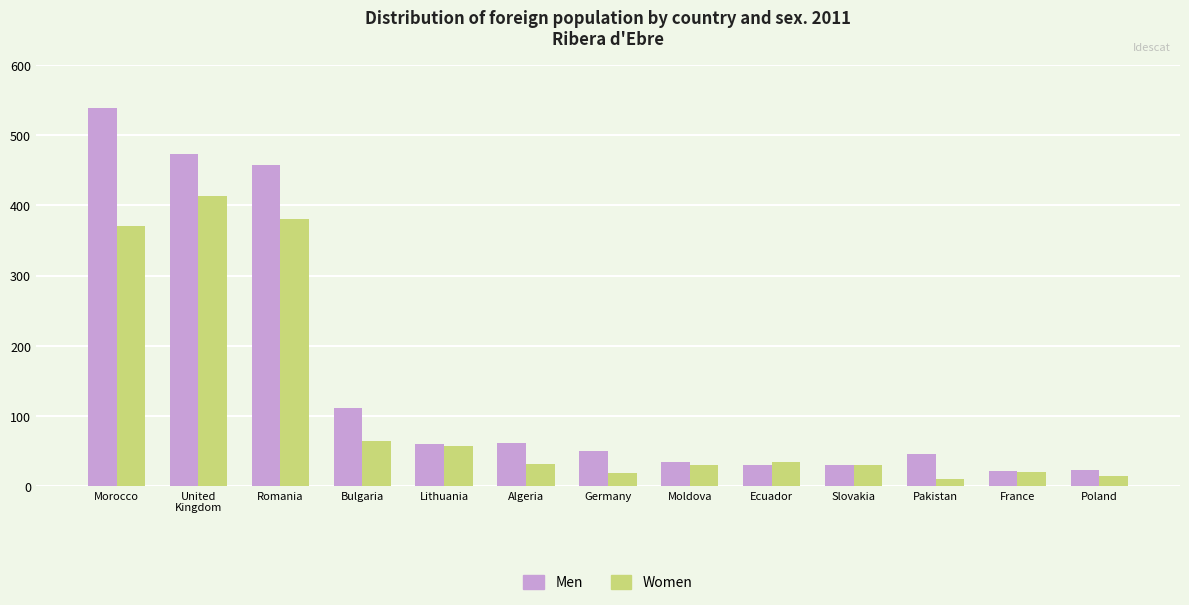

Rank the series by their maximum value, from lowest to highest.

Women, Men